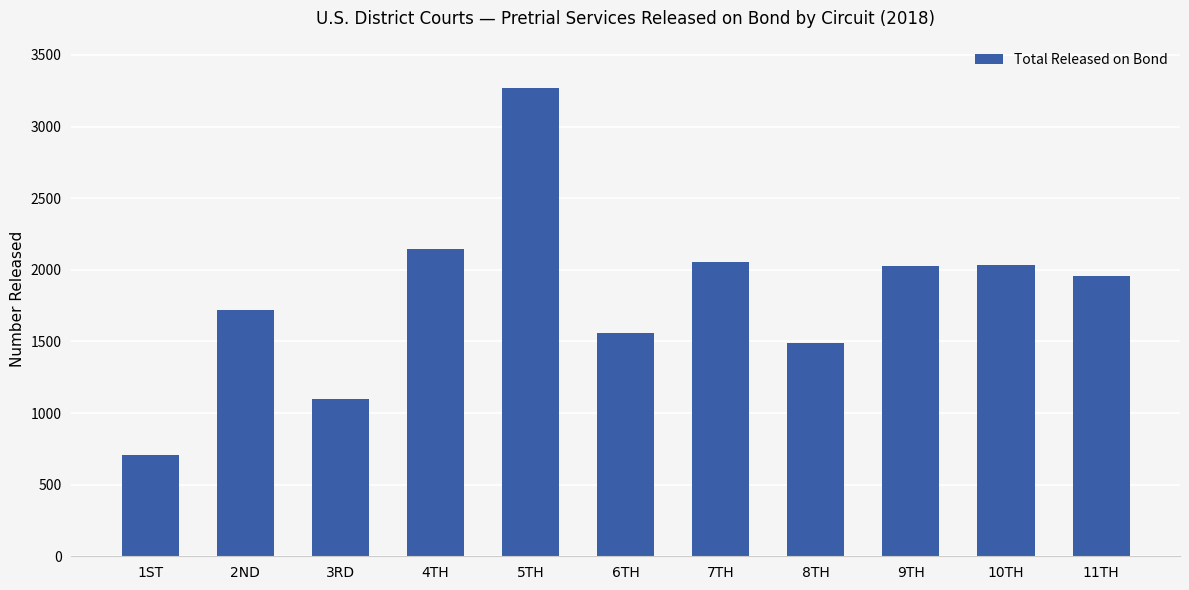

Which has a higher value, 2ND or 4TH?

4TH